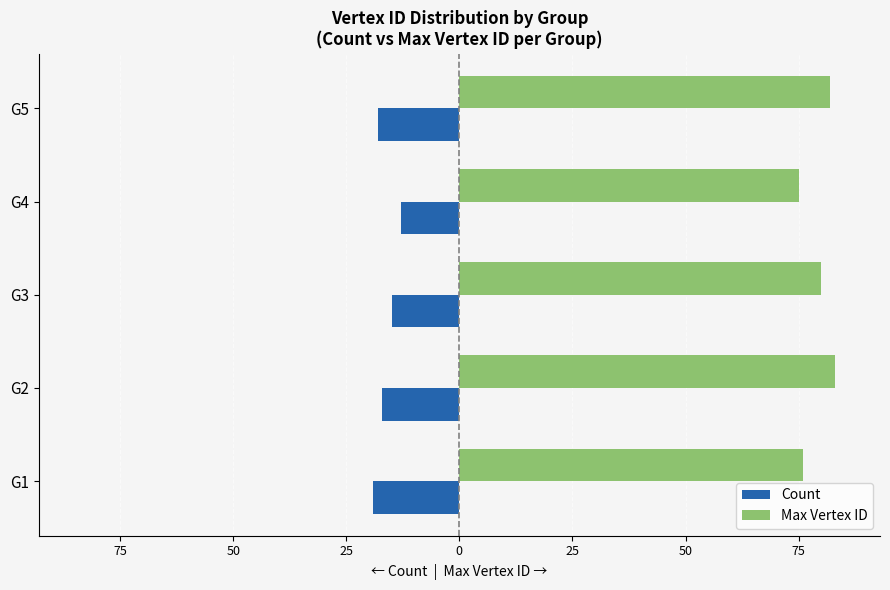

What are all the series names shown in the legend?

Count, Max Vertex ID